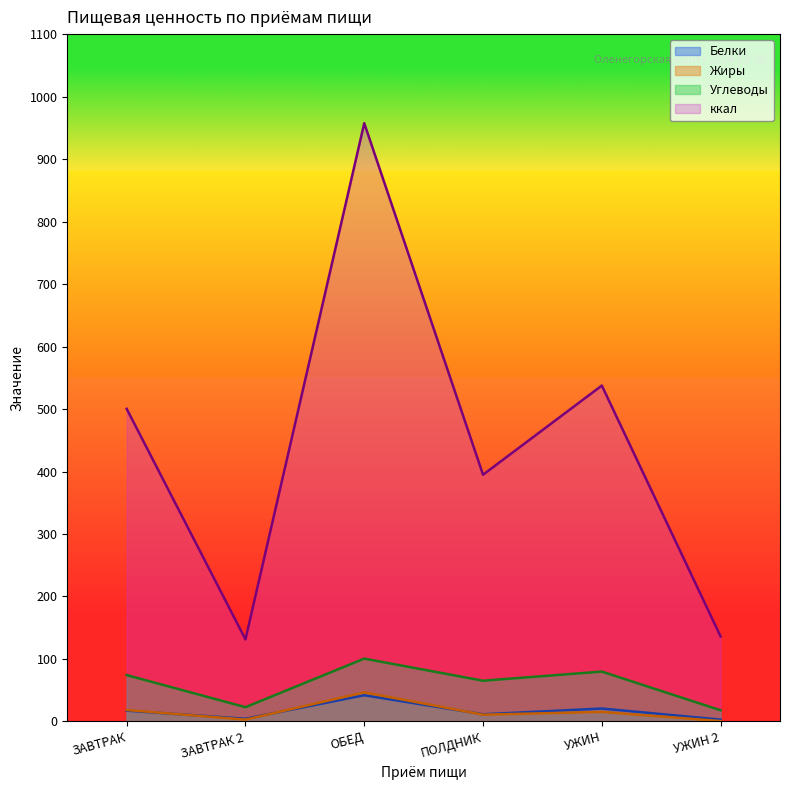

True or false: Белки has more than 2 points higher than both neighbors.

False